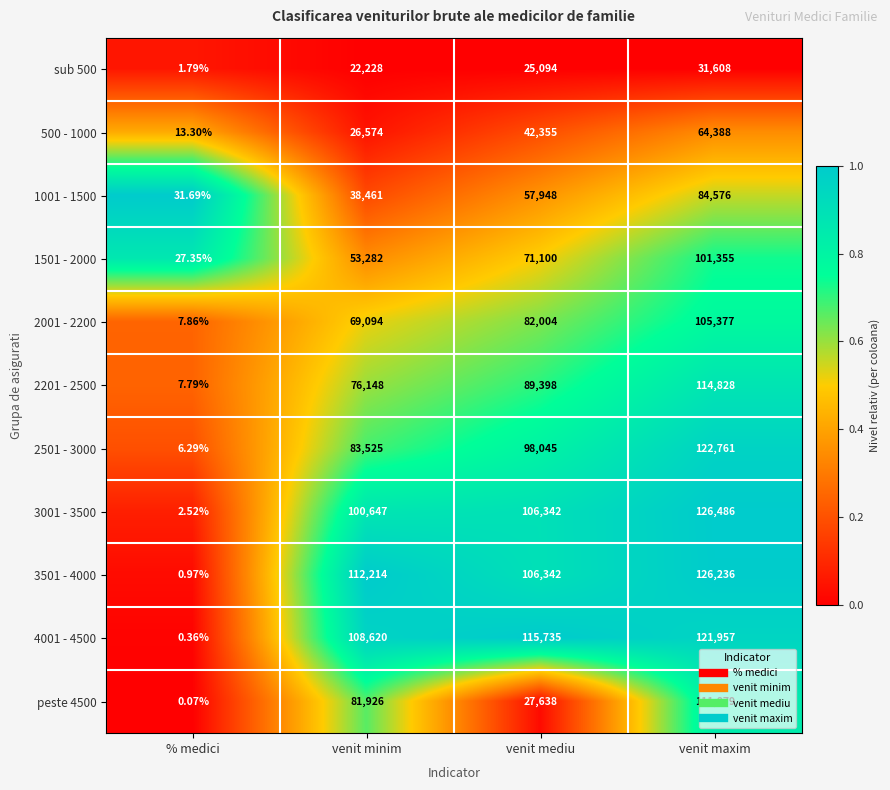

At which label is 1001 - 1500 closest to 42303?

venit minim